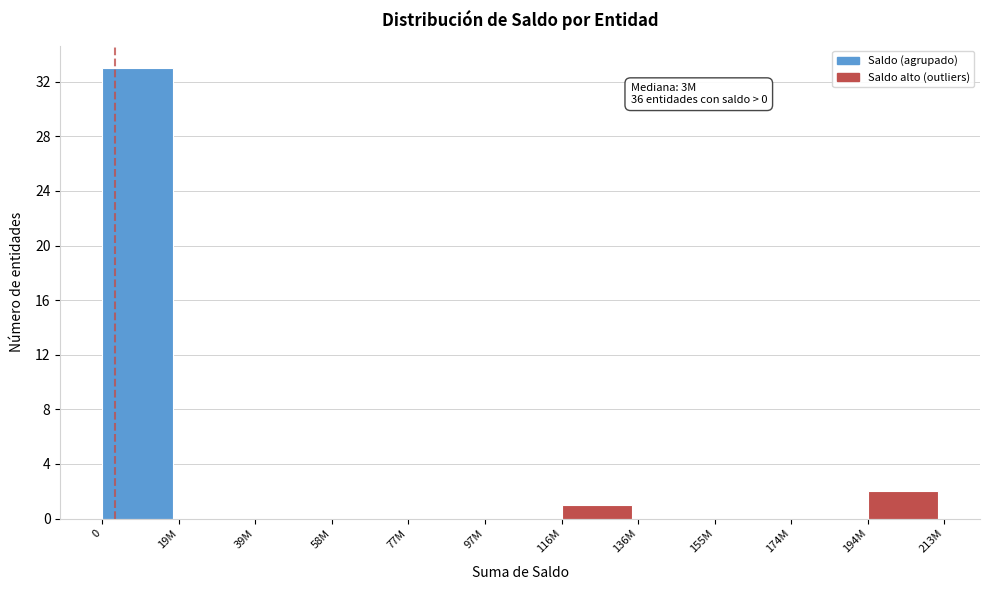

Reading left to right, extract all data points from this chart.

0=33	19M=0	39M=0	58M=0	77M=0	97M=0	116M=1	136M=0	155M=0	174M=0	194M=2